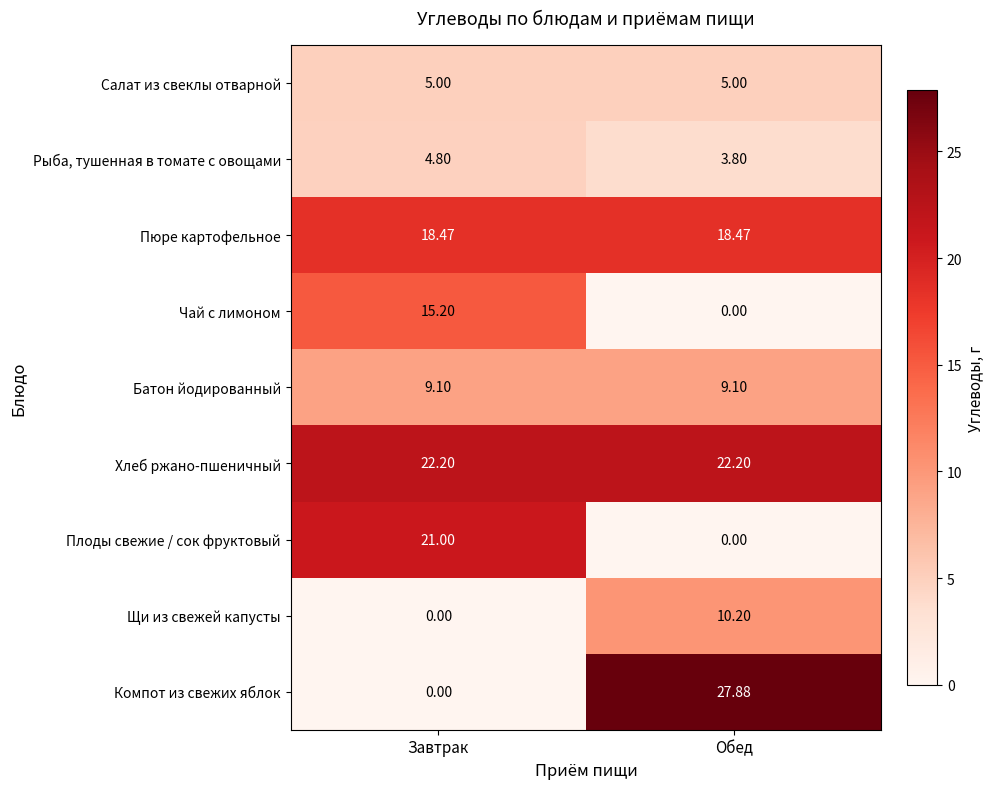

Is the value of Батон йодированный at Обед greater than the value of Чай с лимоном at Завтрак?

No